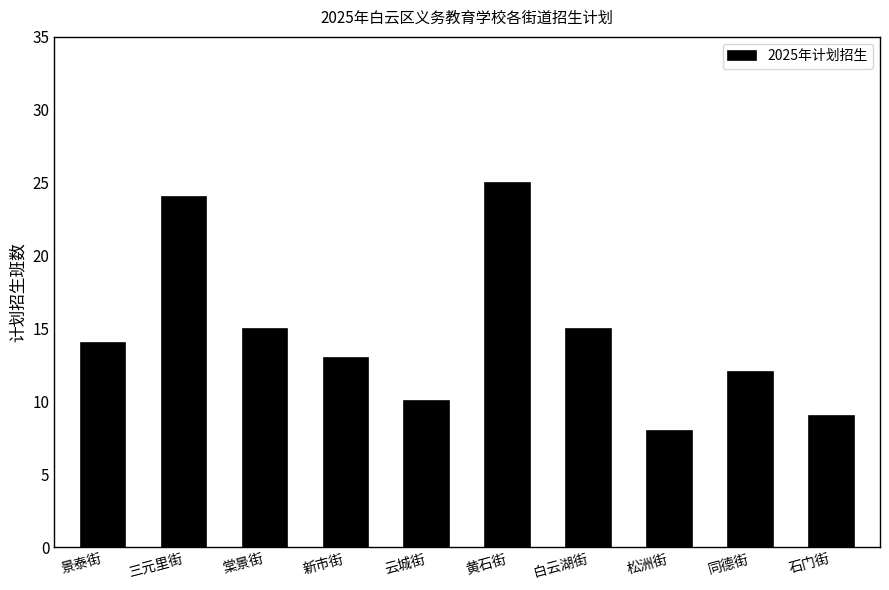

Read the value at 石门街.

9